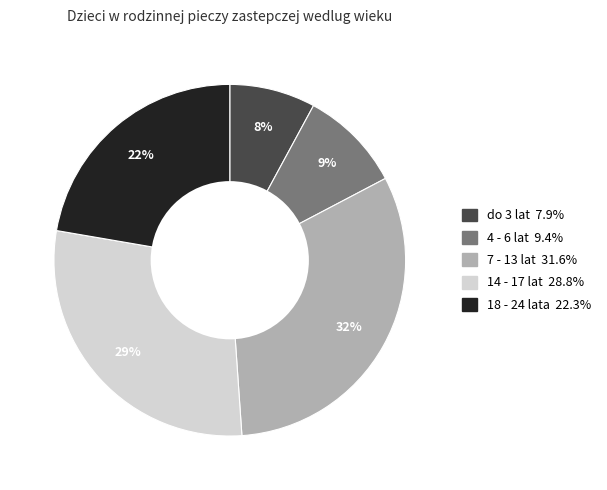

Which slice is the smallest?

do 3 lat